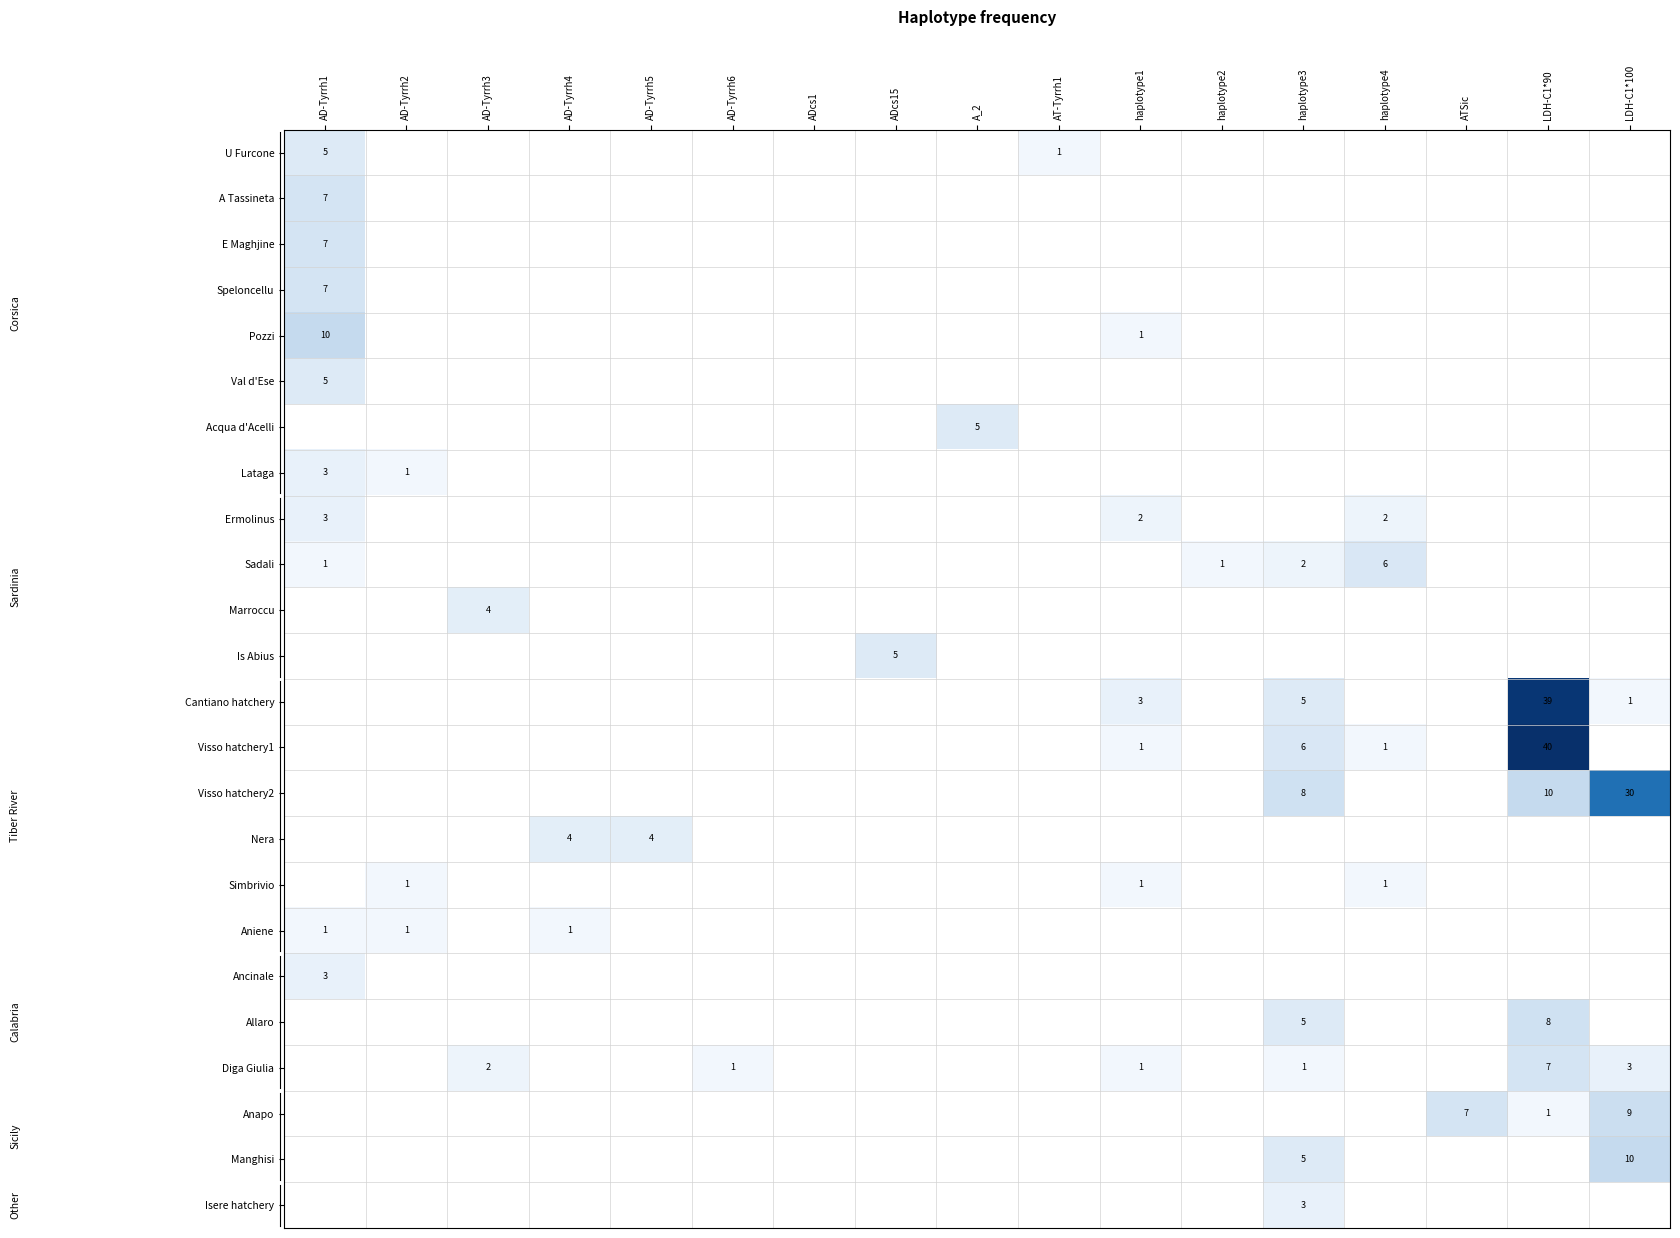

What is the spread (max minus min) of values at haplotype2?

1